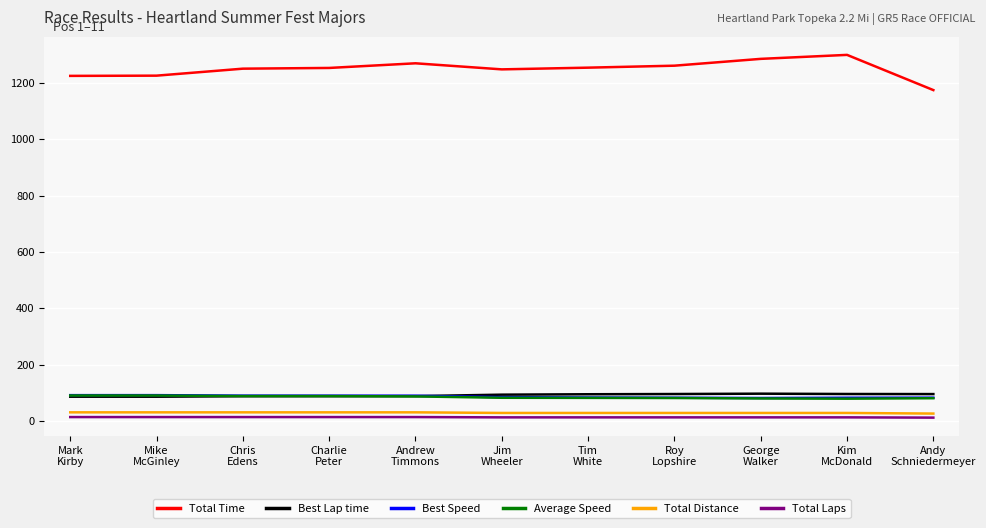

The Best Lap time series shows 97.0 at George
Walker. True or false?

True